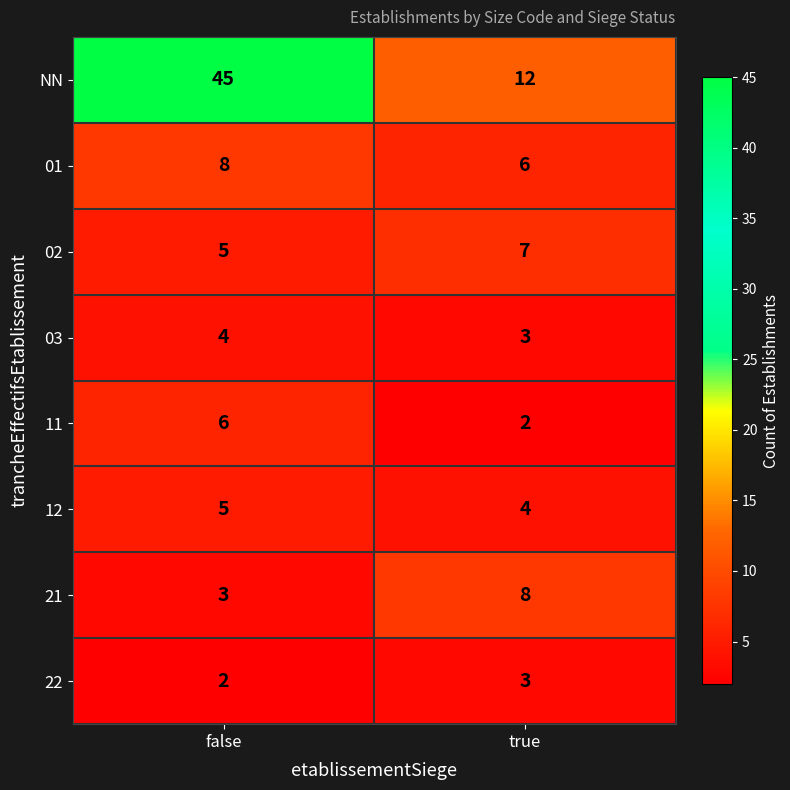

What is the difference between the highest and lowest values at false?

43